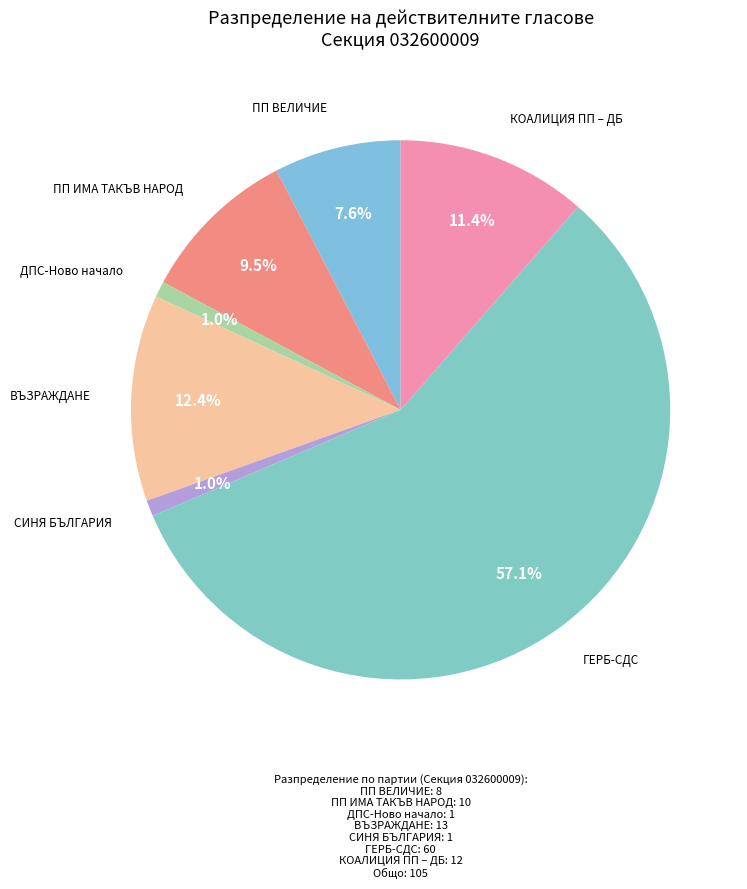

How many slices are in this pie chart?

7